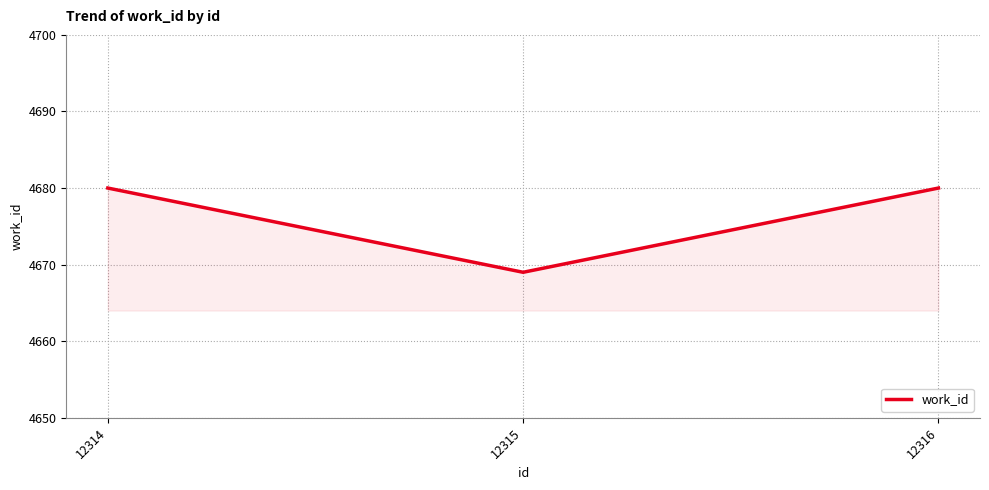

Count the number of data series in this chart.

1